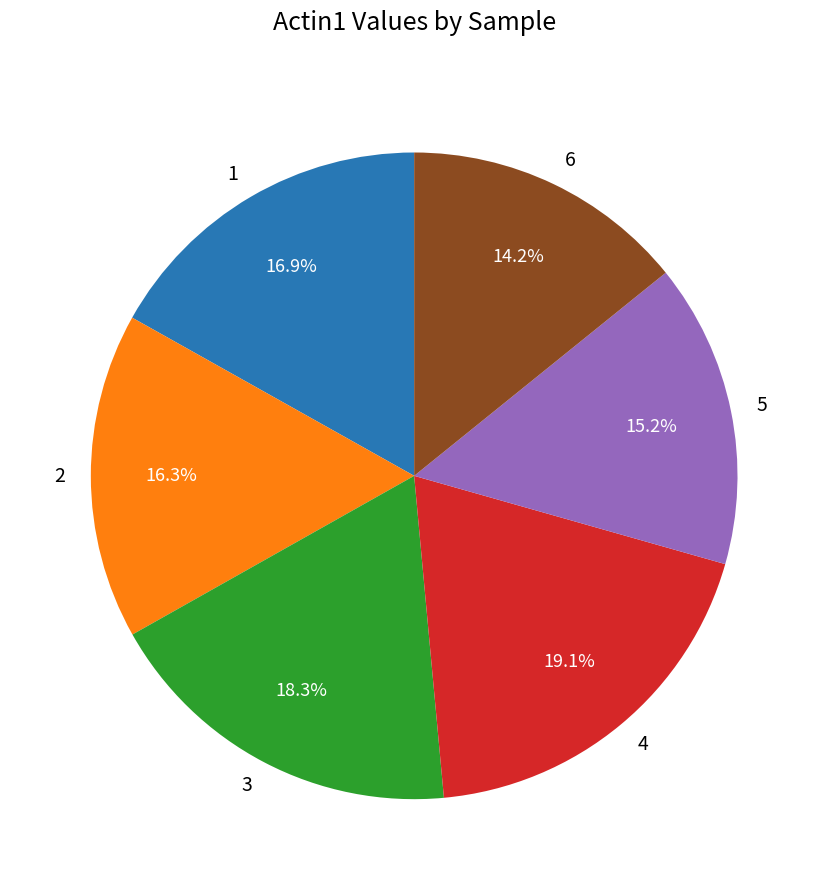

To the nearest percent, what is the difference between the 4 and 5 slice percentages?

4%